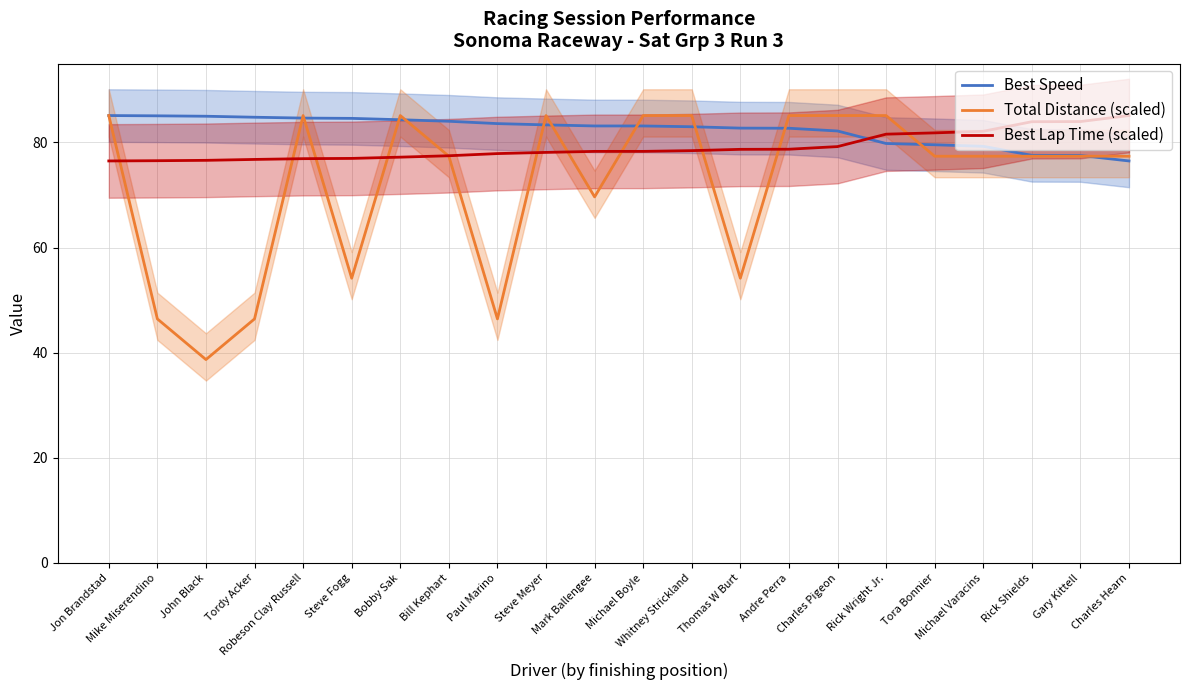

At Paul Marino, list the series in order from smallest to largest.

Total Distance (scaled), Best Lap Time (scaled), Best Speed